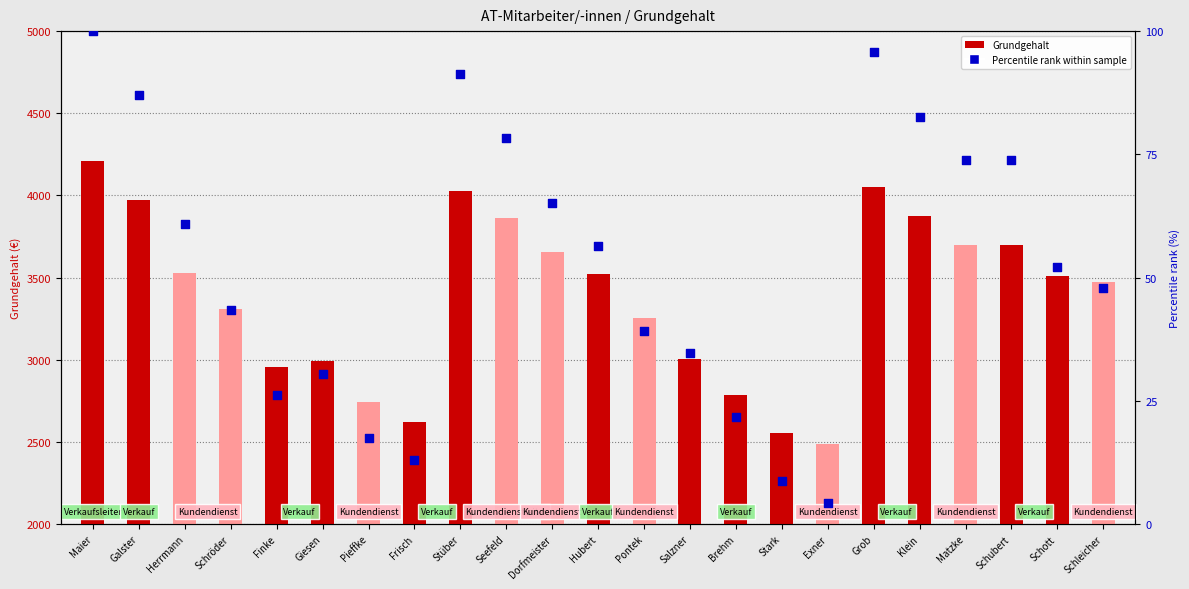

What are all the series names shown in the legend?

Grundgehalt, Percentile rank